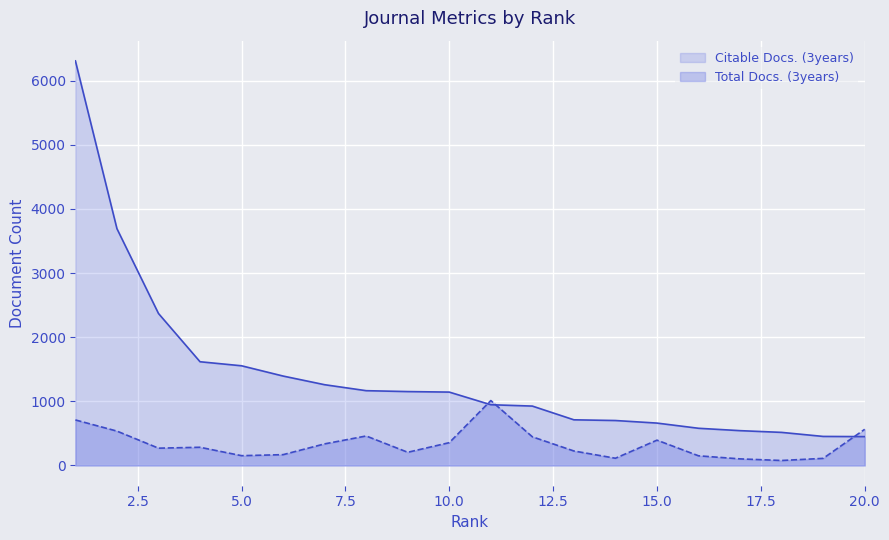

What are all the series names shown in the legend?

Citable Docs. (3years), Total Docs. (3years)